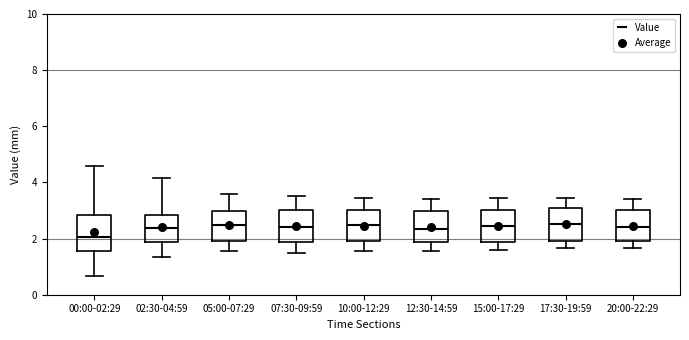

Reading left to right, transcribe this box plot: for each box, give where its median line is, the range the box spans, and where its two whiskers end, as read against the y-axis. The values are not printed on the chart, so give them approximately, as read against the axis.

00:00-02:29: median 2.0, box 1.6 to 2.8, whiskers 0.6 to 4.6
02:30-04:59: median 2.4, box 1.8 to 2.8, whiskers 1.4 to 4.2
05:00-07:29: median 2.4, box 2.0 to 3.0, whiskers 1.6 to 3.6
07:30-09:59: median 2.4, box 1.8 to 3.0, whiskers 1.6 to 3.6
10:00-12:29: median 2.4, box 2.0 to 3.0, whiskers 1.6 to 3.4
12:30-14:59: median 2.4, box 1.8 to 3.0, whiskers 1.6 to 3.4
15:00-17:29: median 2.4, box 1.8 to 3.0, whiskers 1.6 to 3.4
17:30-19:59: median 2.6, box 2.0 to 3.0, whiskers 1.6 to 3.4
20:00-22:29: median 2.4, box 2.0 to 3.0, whiskers 1.6 to 3.4